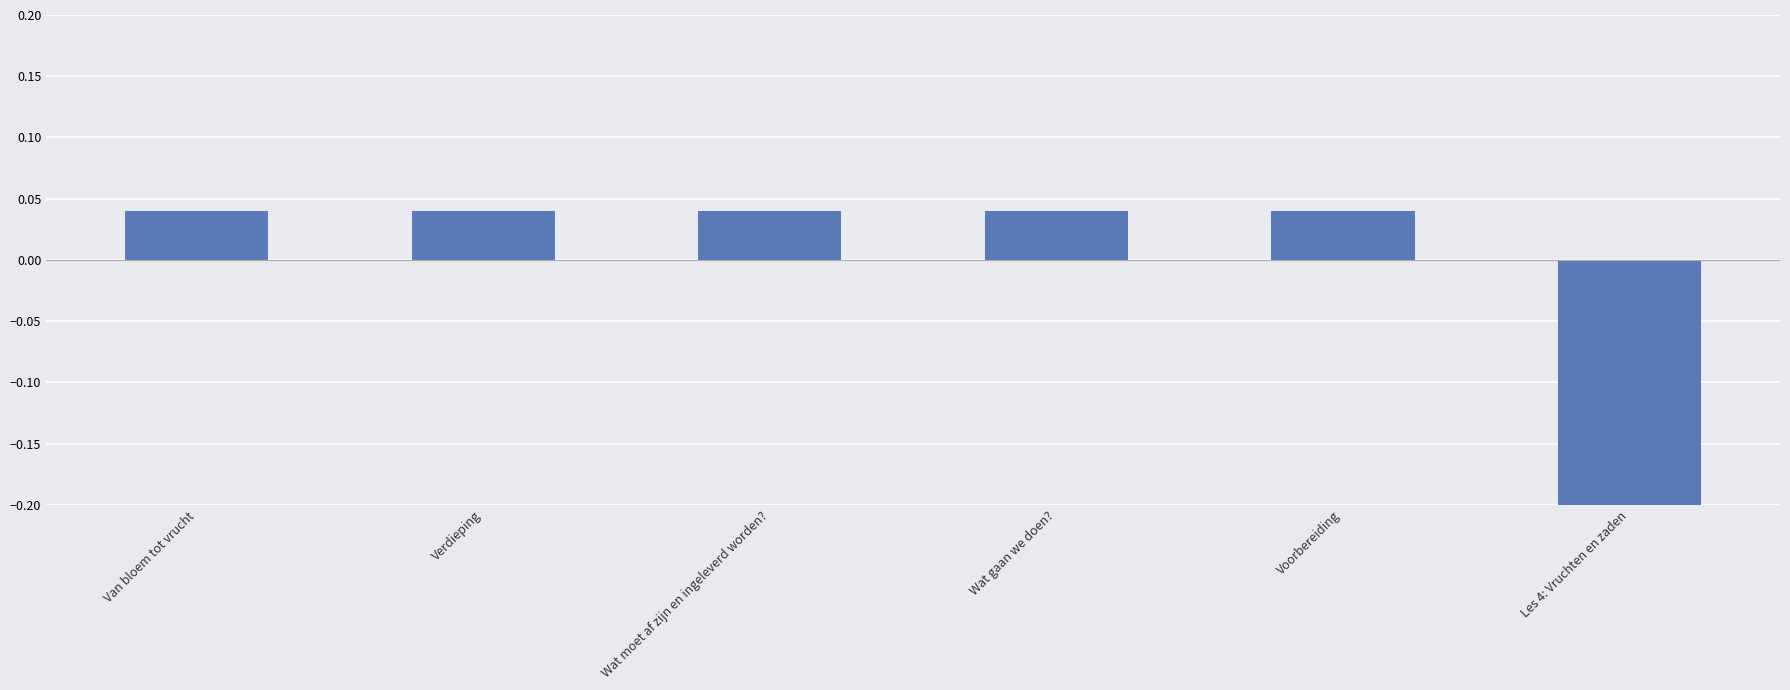

How many bars are there in total?

6